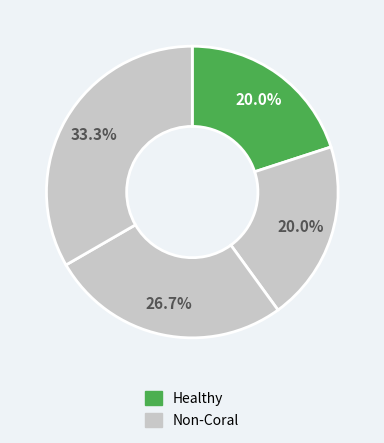

How many slices are in this pie chart?

4